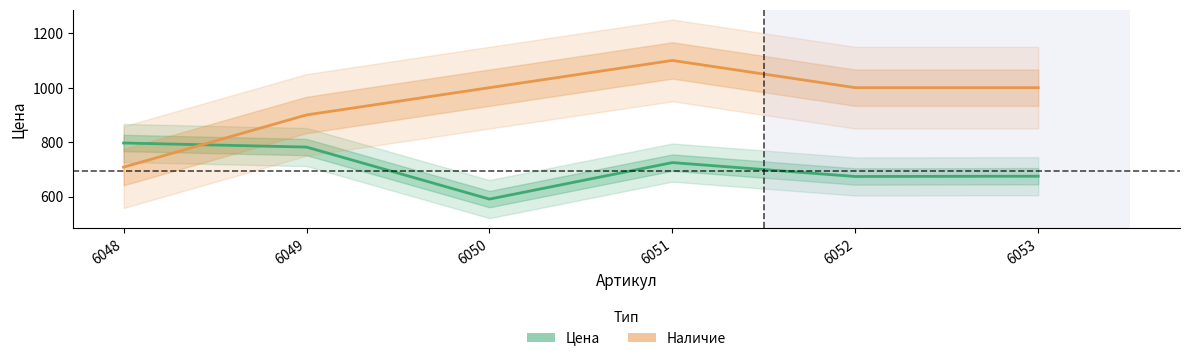

Which category has the lowest value in the Наличие series?

6048